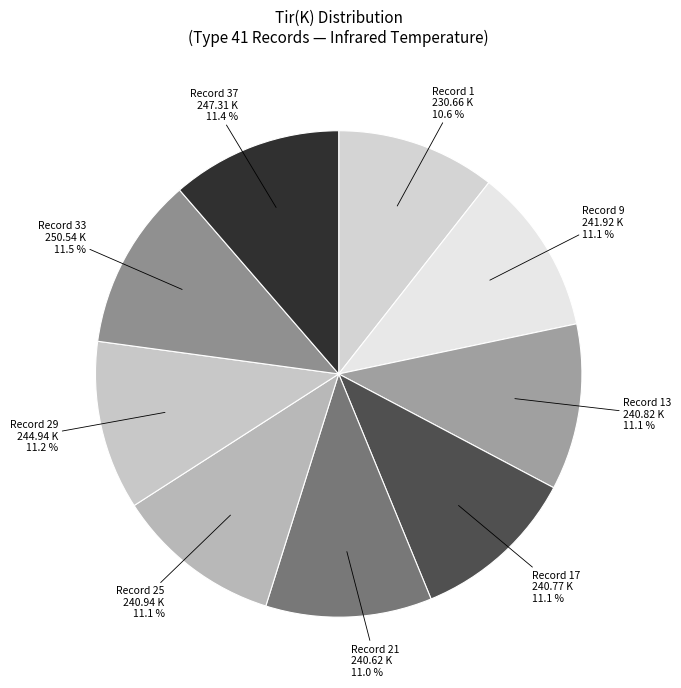

True or false: Record 13 accounts for 11% of the total.

True